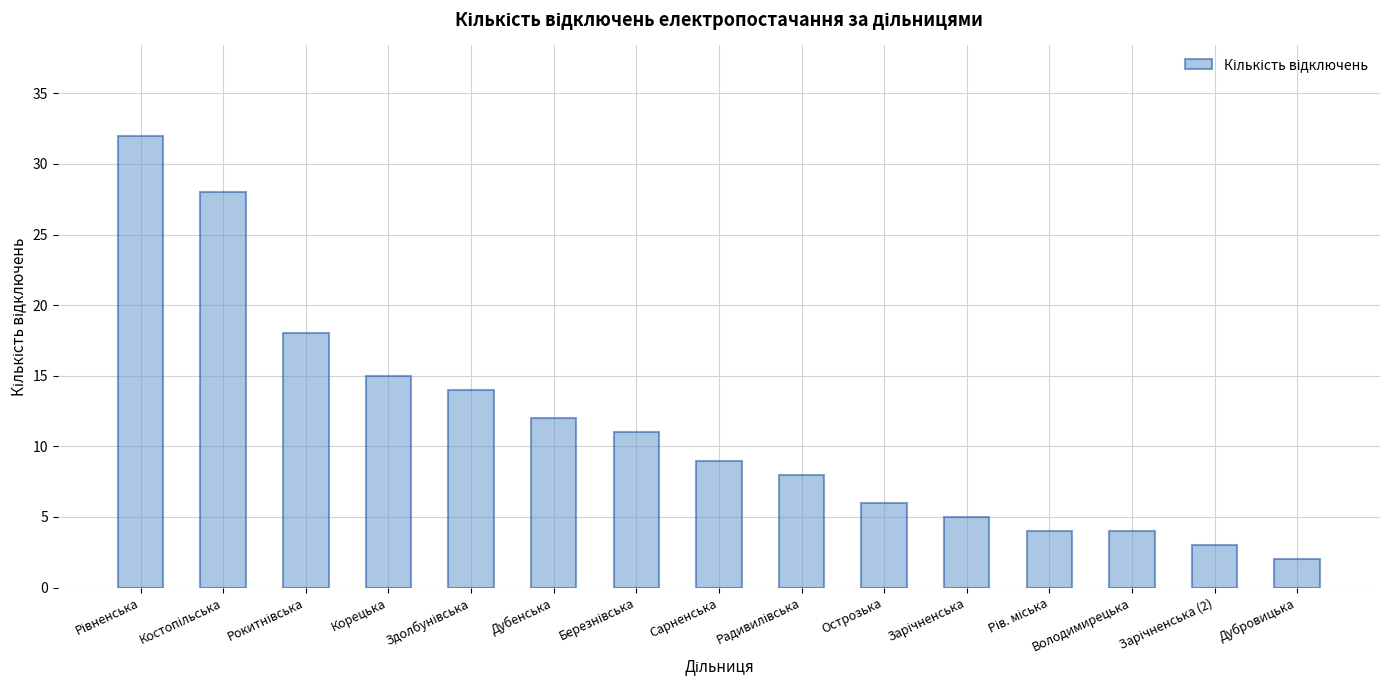

Reading left to right, extract all data points from this chart.

32	28	18	15	14	12	11	9	8	6	5	4	4	3	2